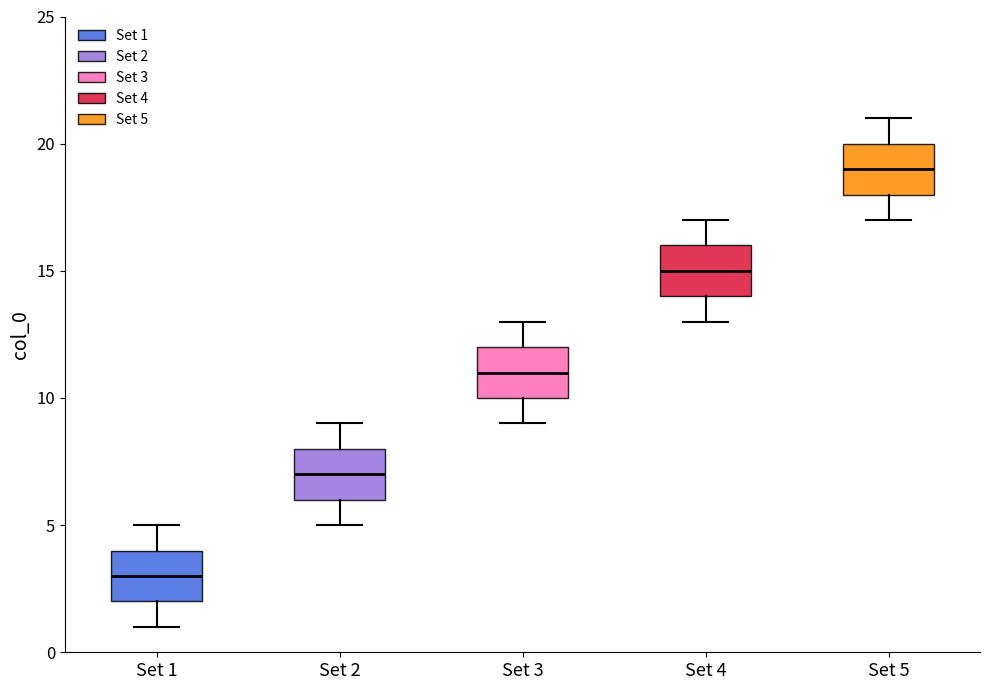

Where does the upper whisker of the box for Set 2 end on the y-axis? The values are not printed on the chart, so give them approximately, as read against the axis.

9